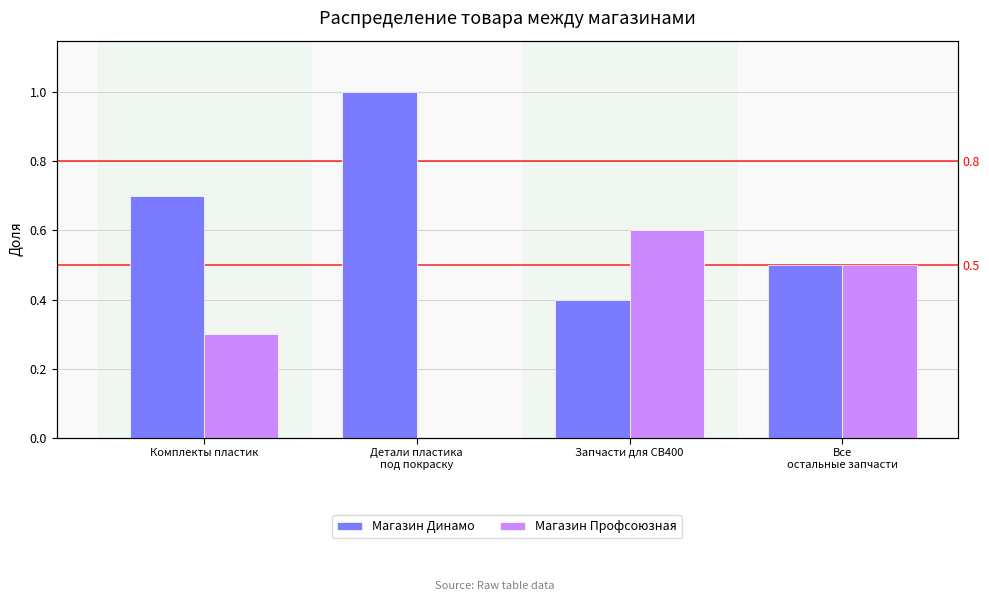

Rank the series by their average value, from lowest to highest.

Магазин Профсоюзная, Магазин Динамо